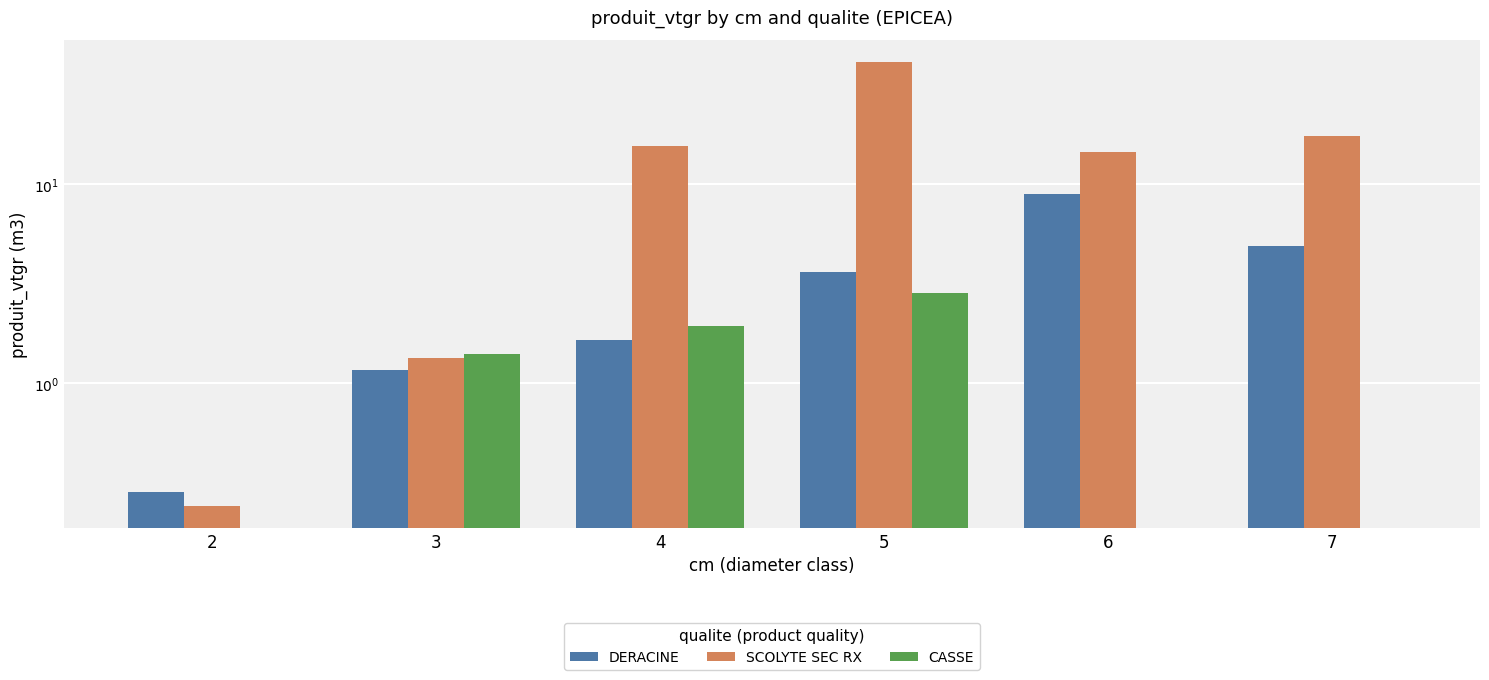

How many data points in CASSE are above 1?

3